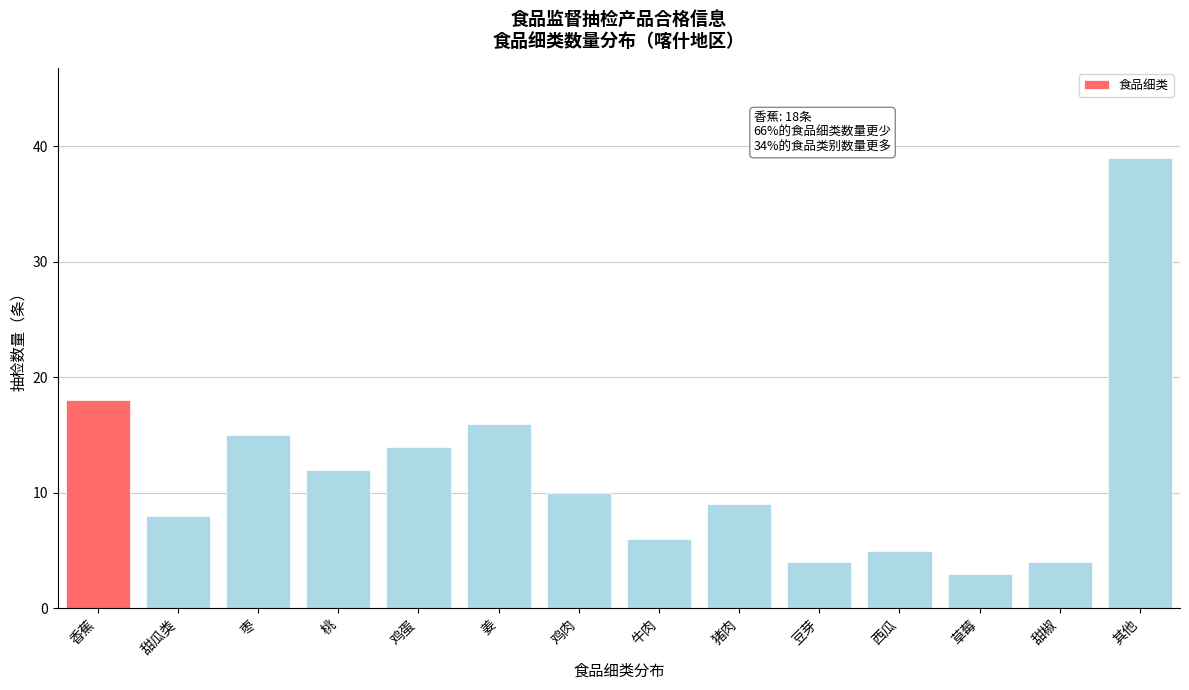

Reading left to right, transcribe all the data shown in this chart.

18	8	15	12	14	16	10	6	9	4	5	3	4	39